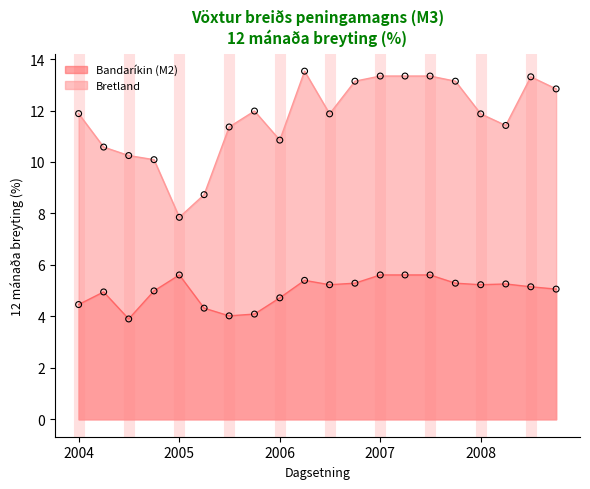

What is the total value across all series at 2005?

13.5